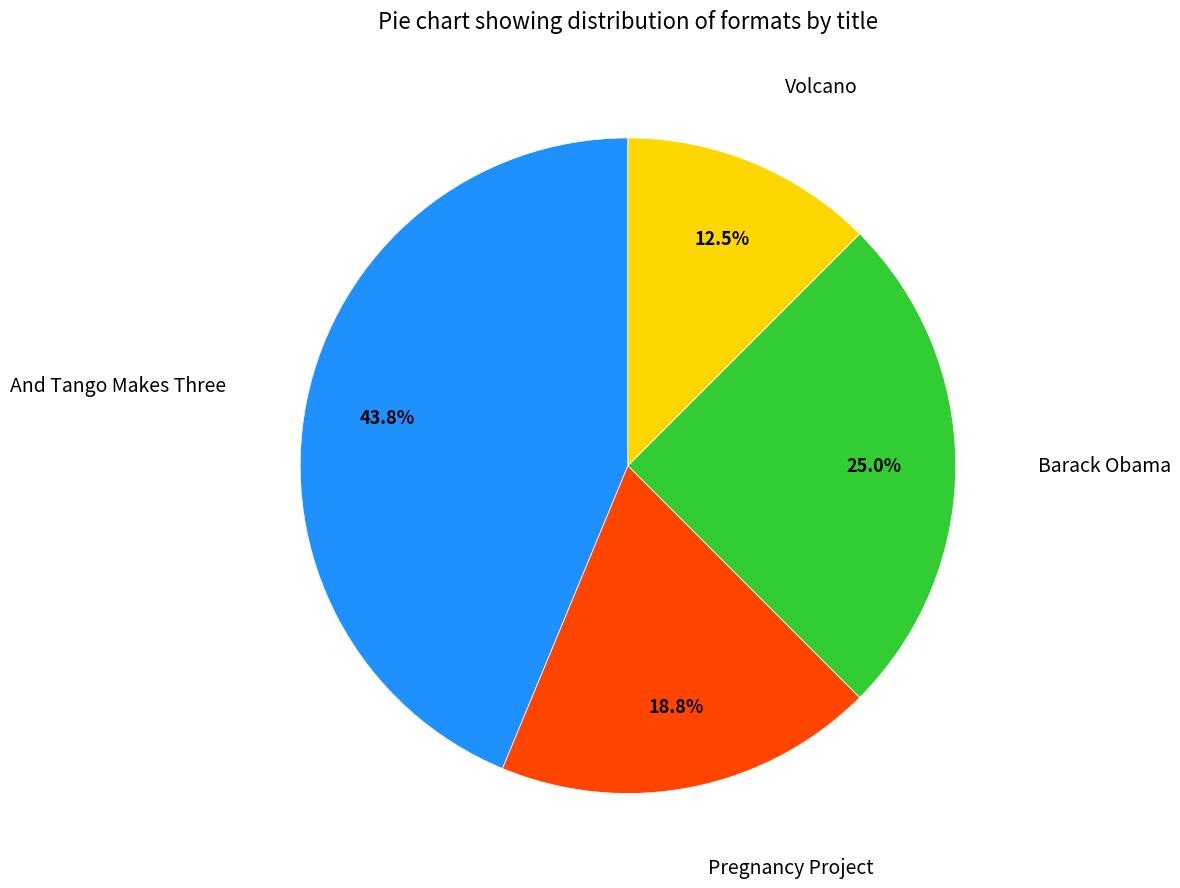

Does any single category account for the majority?

No